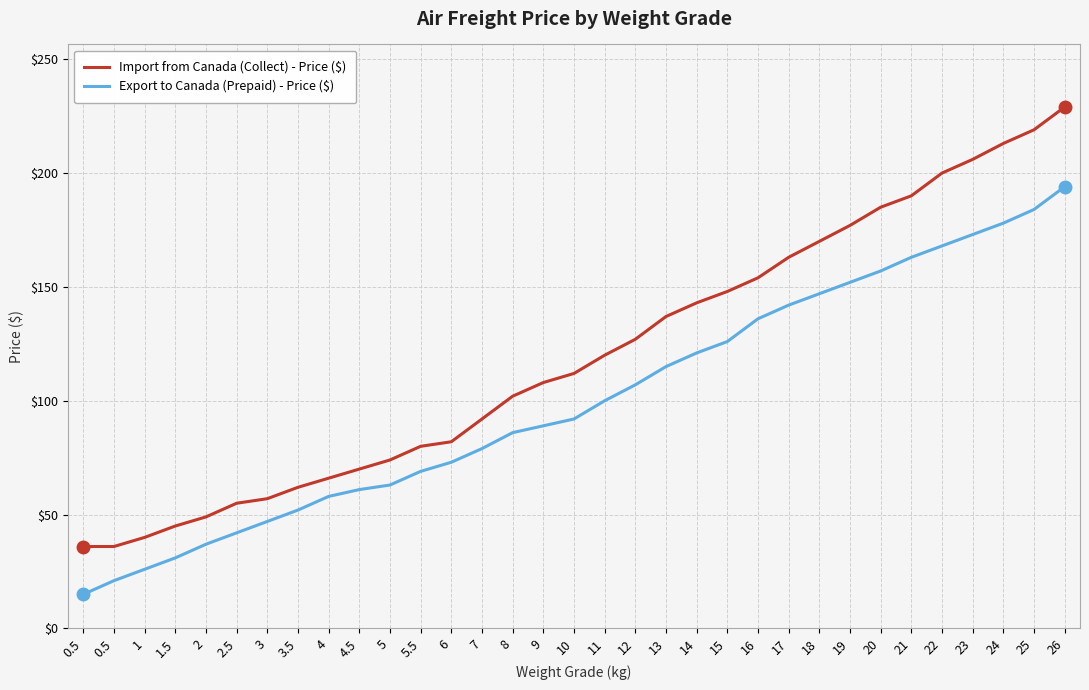

Does the chart have visible grid lines?

Yes